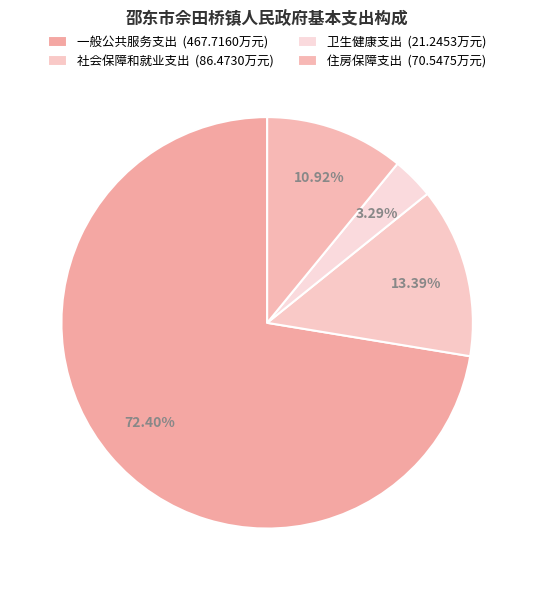

To the nearest percent, what is the average slice percentage?

25%